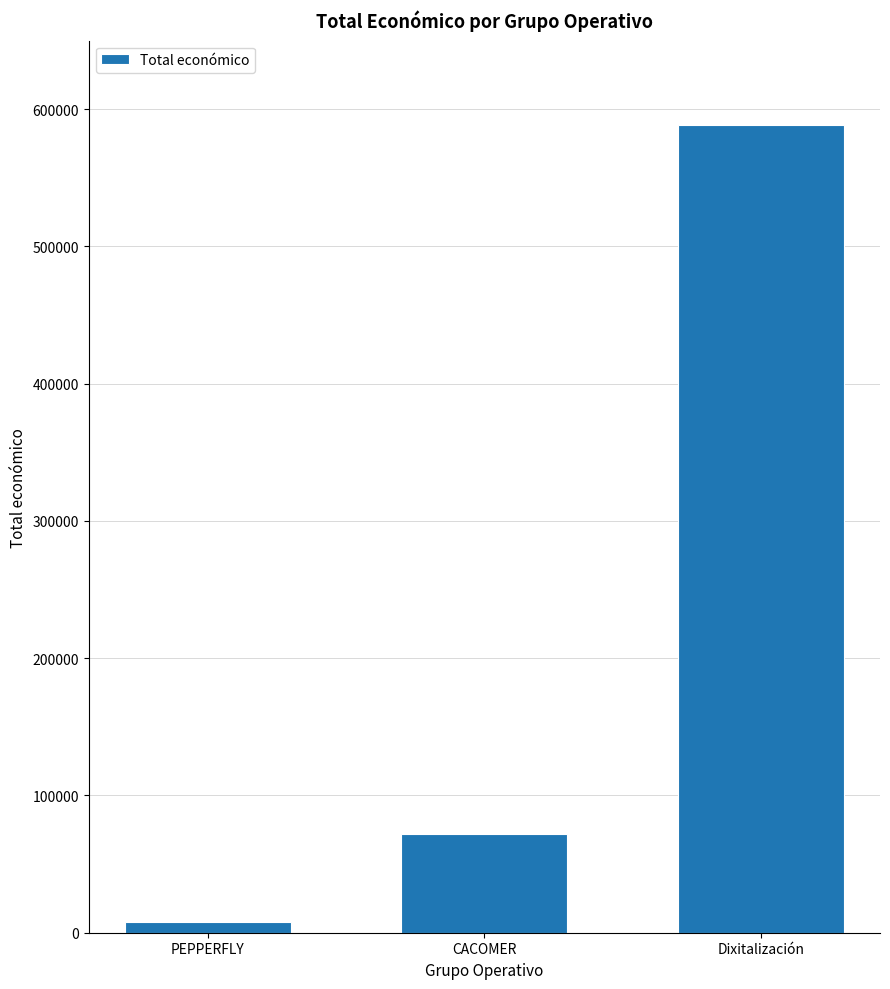

The value at Dixitalización is 191066. True or false?

False